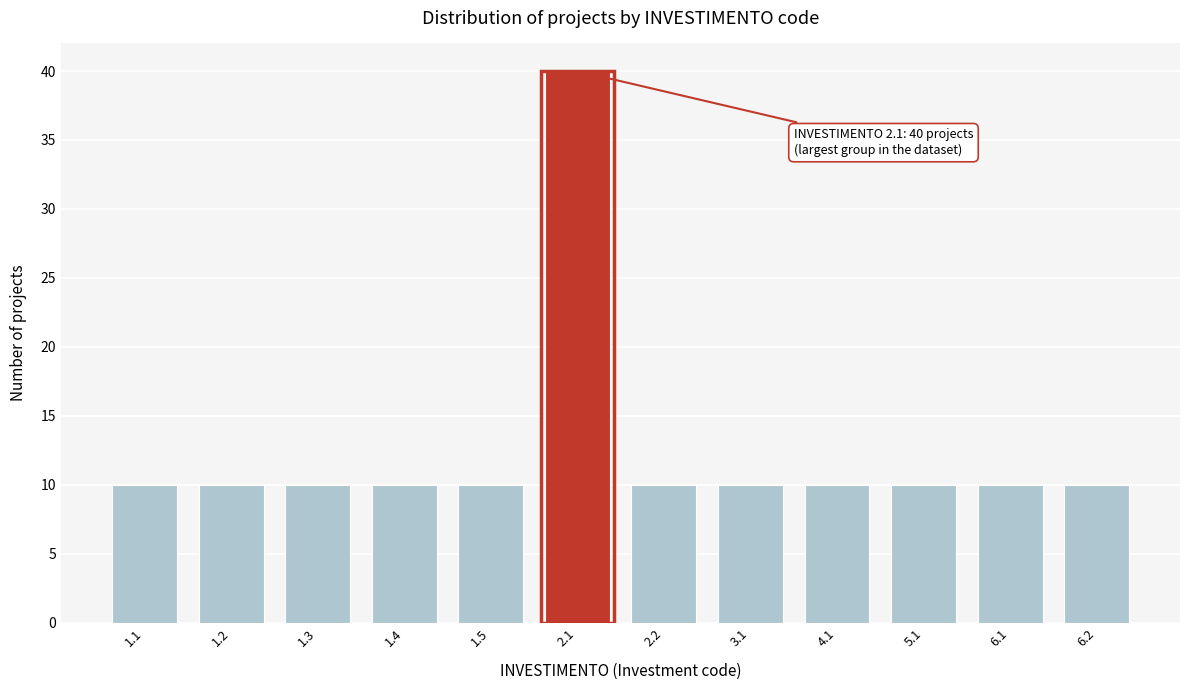

Reading right to left, what are all the values shown in this chart?

6.2=10	6.1=10	5.1=10	4.1=10	3.1=10	2.2=10	2.1=40	1.5=10	1.4=10	1.3=10	1.2=10	1.1=10